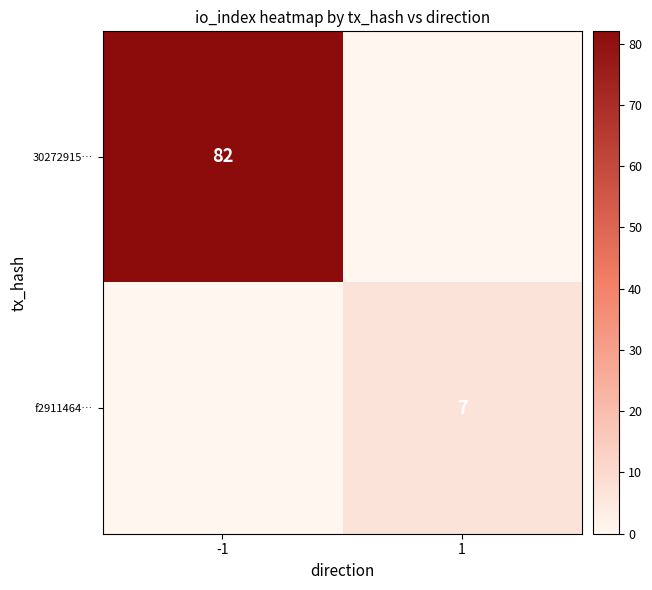

At how many categories does at least one series exceed 72?

1